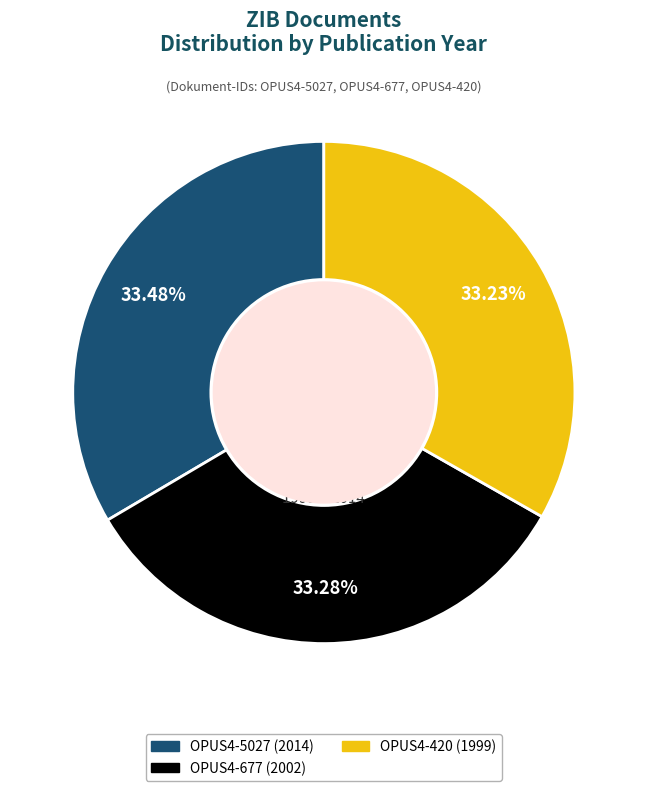

What portion of the pie excludes OPUS4-5027 (2014)?

66.5%